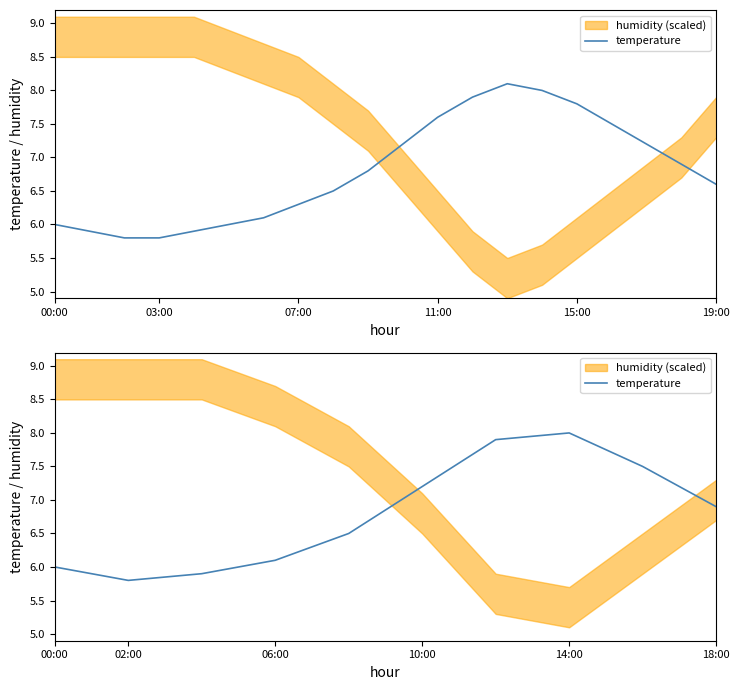

The chart shows a value of 3.0 at 18:00. True or false?

False